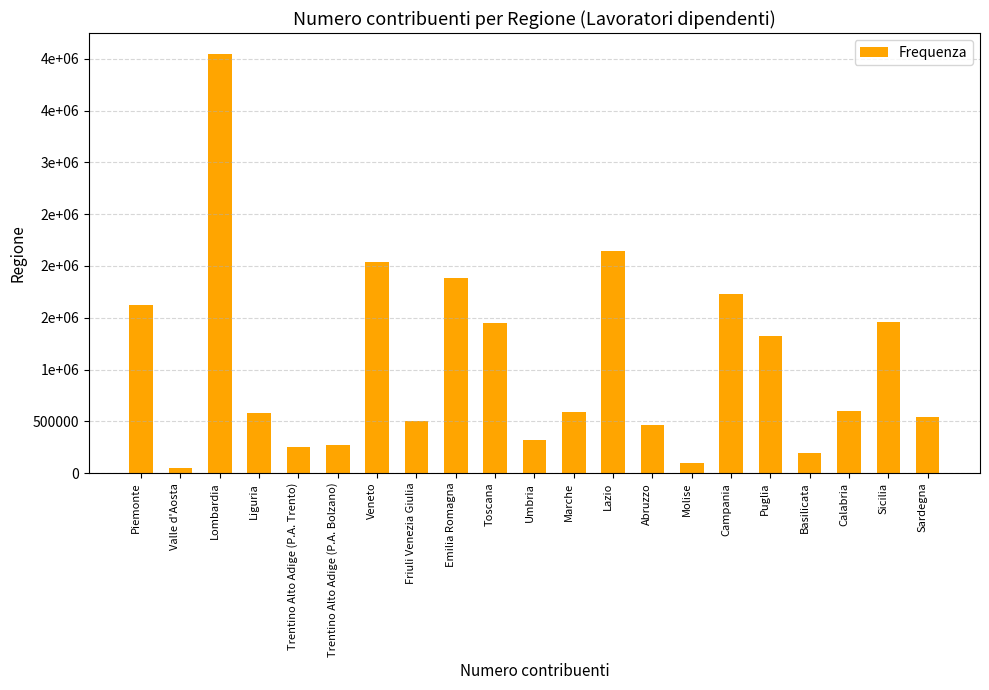

Rank the categories by value from lowest to highest.

Valle d'Aosta, Molise, Basilicata, Trentino Alto Adige (P.A. Trento), Trentino Alto Adige (P.A. Bolzano), Umbria, Abruzzo, Friuli Venezia Giulia, Sardegna, Liguria, Marche, Calabria, Puglia, Toscana, Sicilia, Piemonte, Campania, Emilia Romagna, Veneto, Lazio, Lombardia